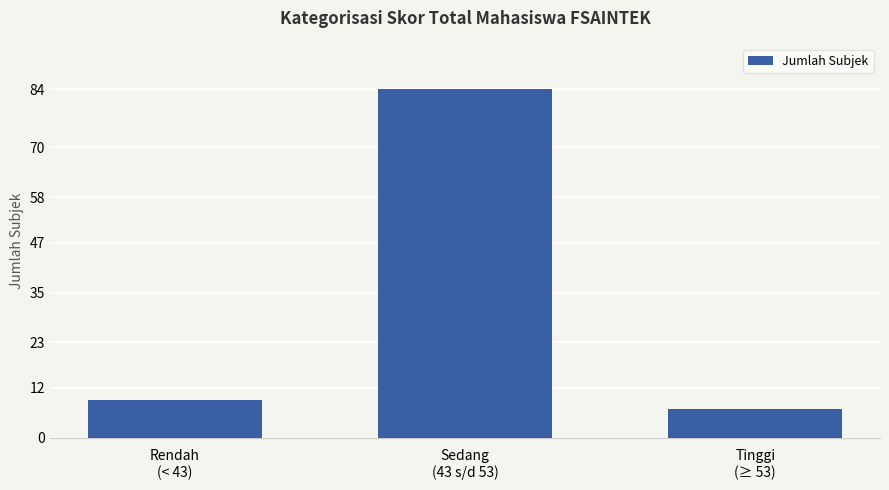

List the labels in order of value, largest first.

Sedang
(43 s/d 53), Rendah
(< 43), Tinggi
(≥ 53)